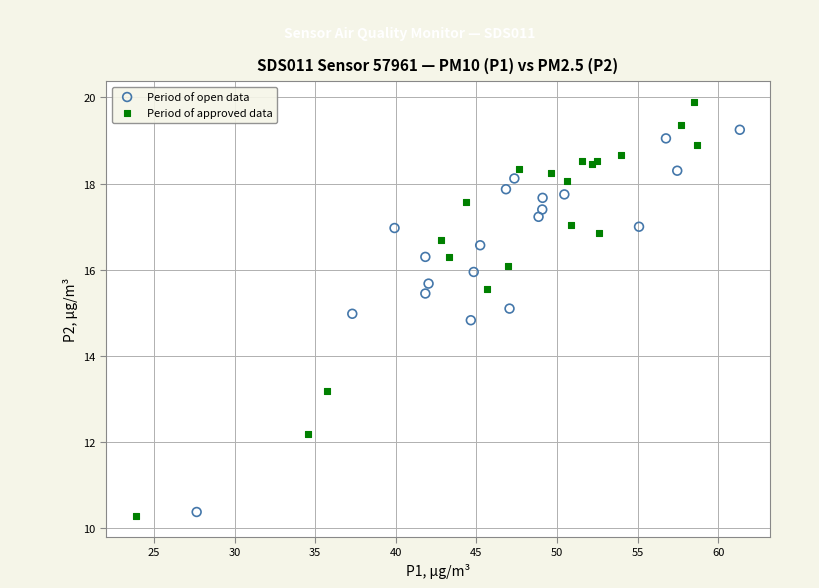

Which series reaches the minimum Y coordinate?

Period of approved data